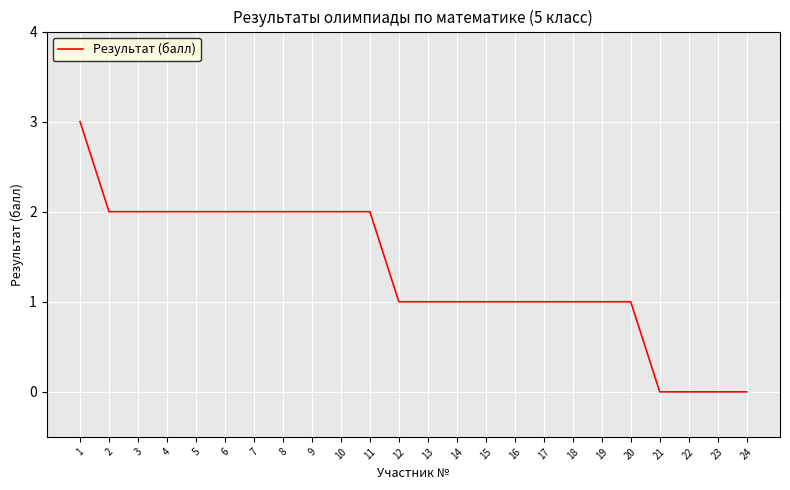

What is the difference between the maximum and minimum values?

3